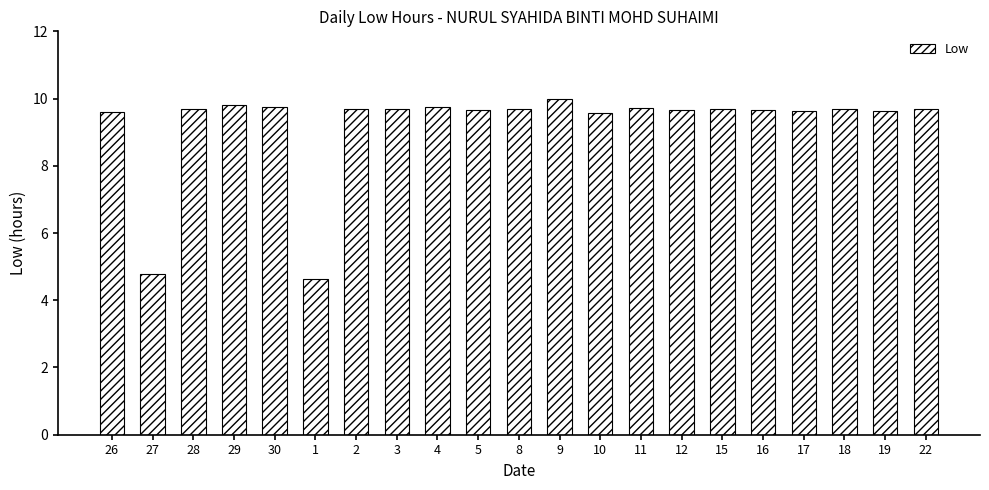

Where is the data nearest to the value 7?

27